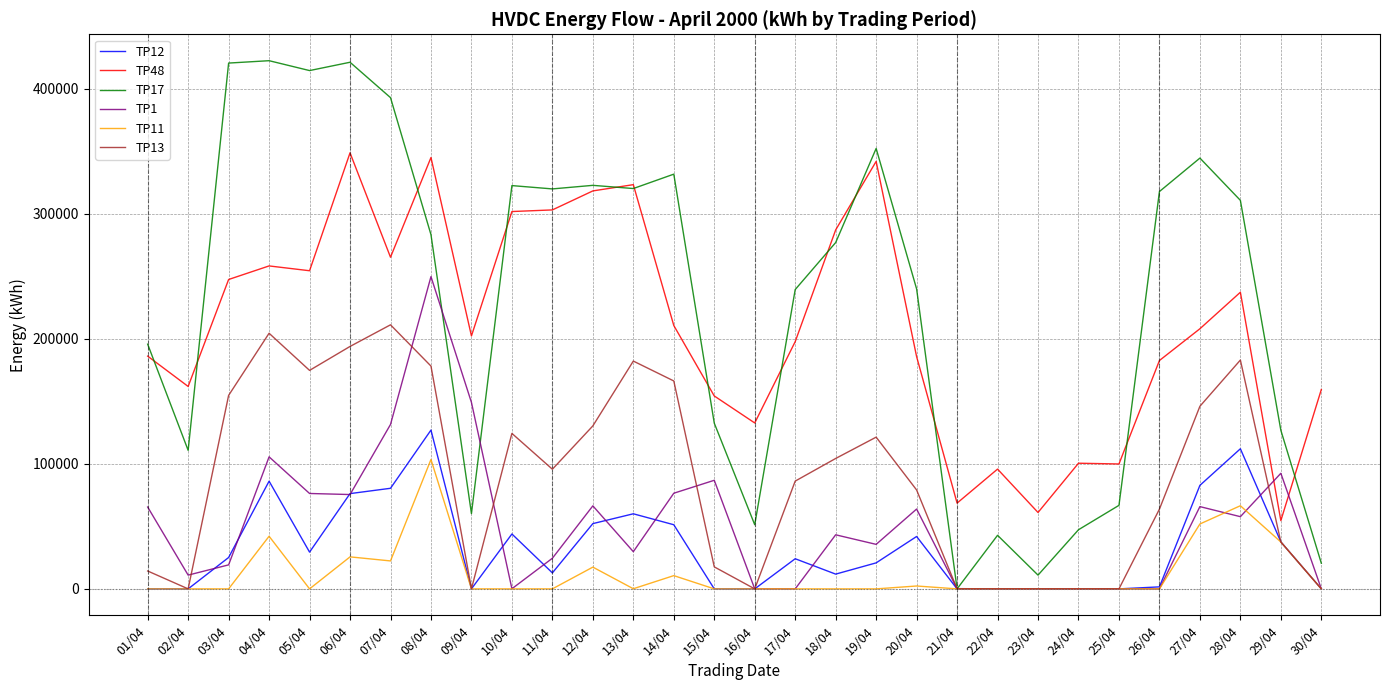

Which category has the highest value in the TP13 series?

07/04